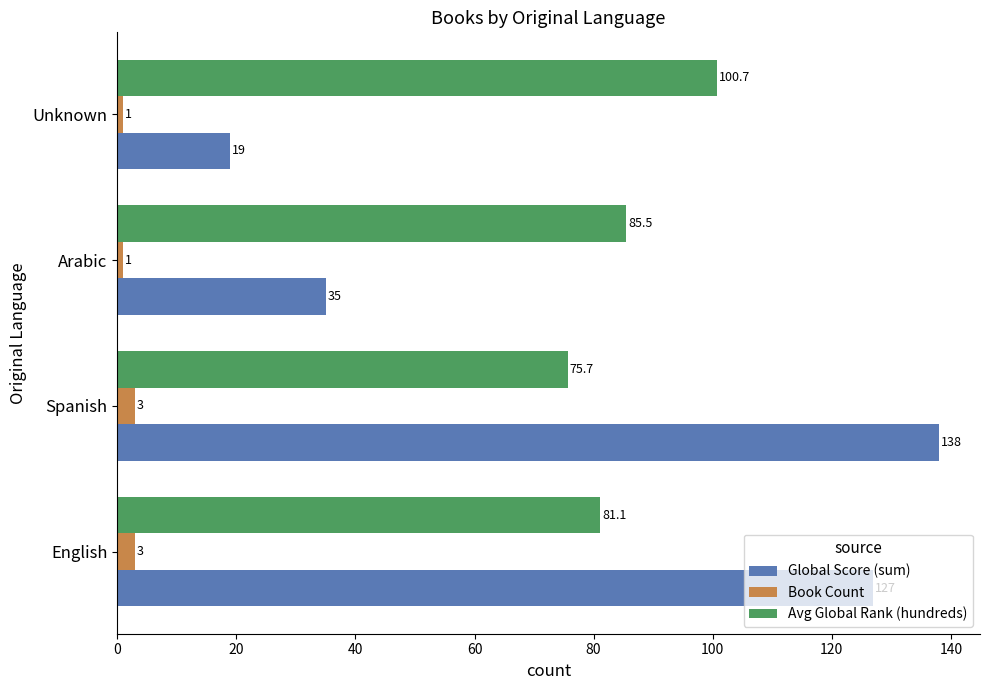

At English, list the series in order from smallest to largest.

Book Count, Avg Global Rank (hundreds), Global Score (sum)